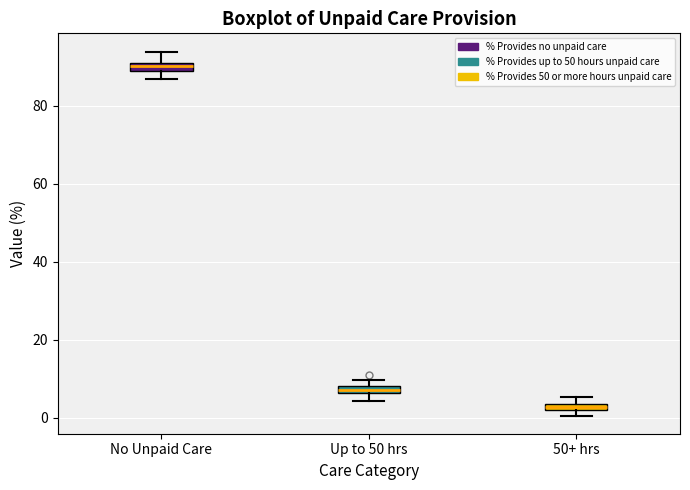

Where is the lower edge of the box for Up to 50 hrs on the y-axis? The values are not printed on the chart, so give them approximately, as read against the axis.

6